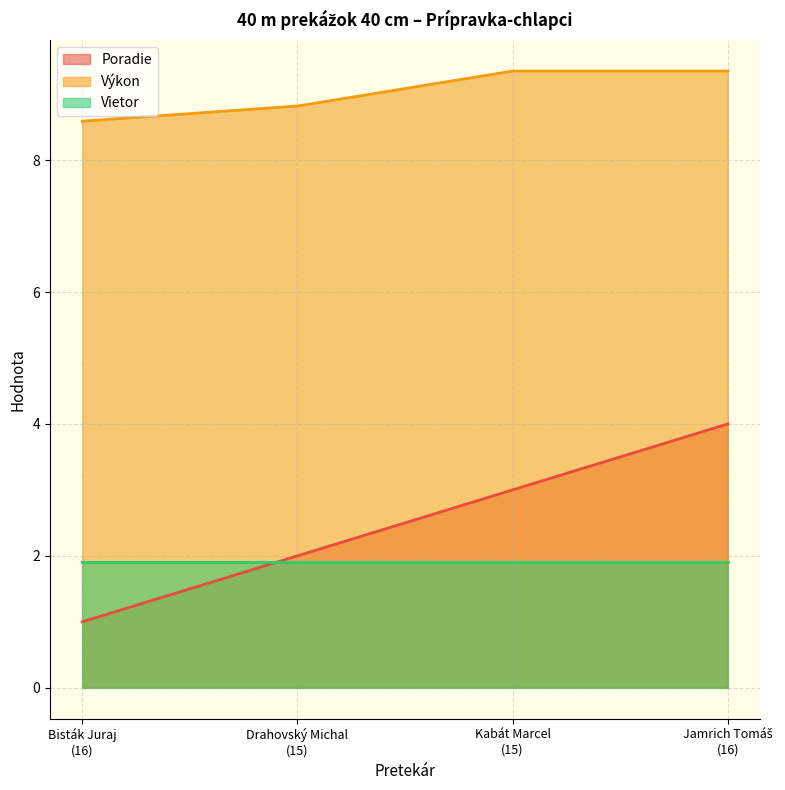

Does the chart display data point markers on the line(s)?

No